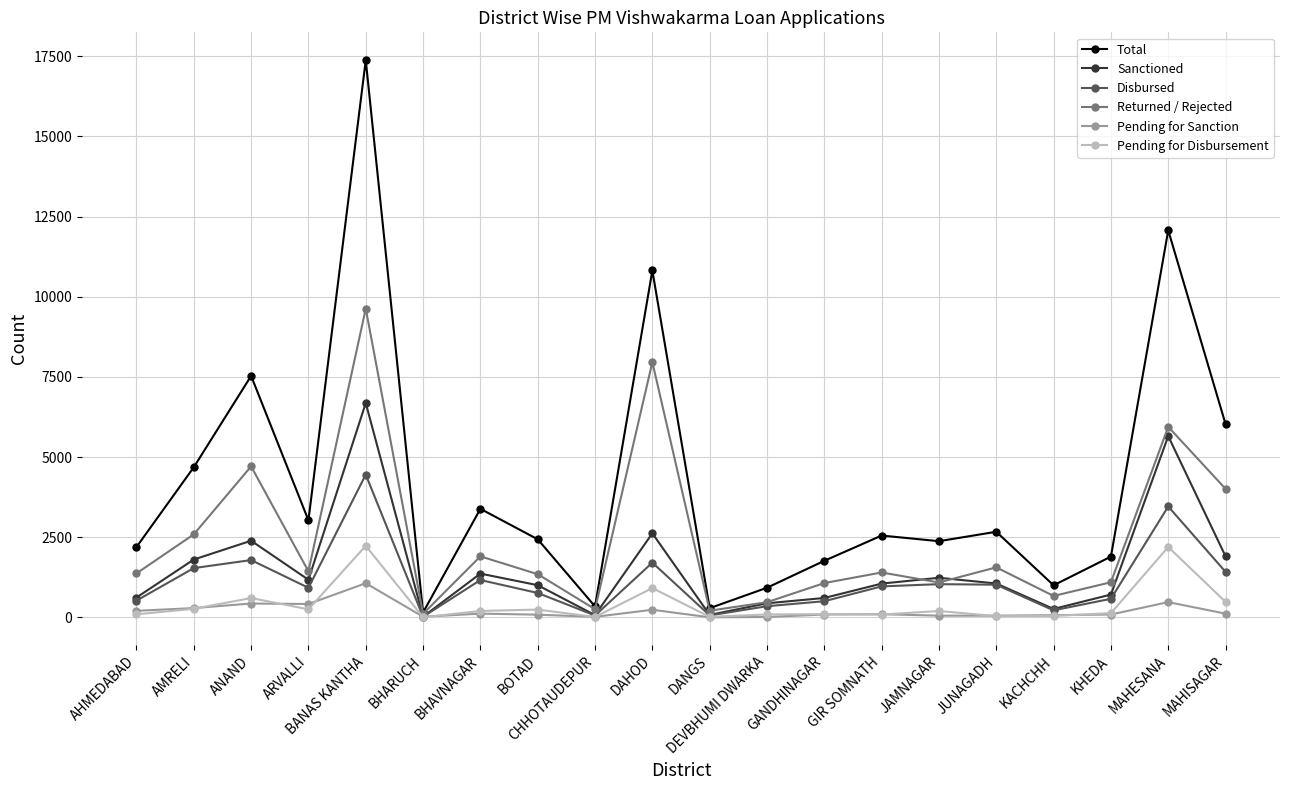

What is the label of the 17th point from the right?

ARVALLI